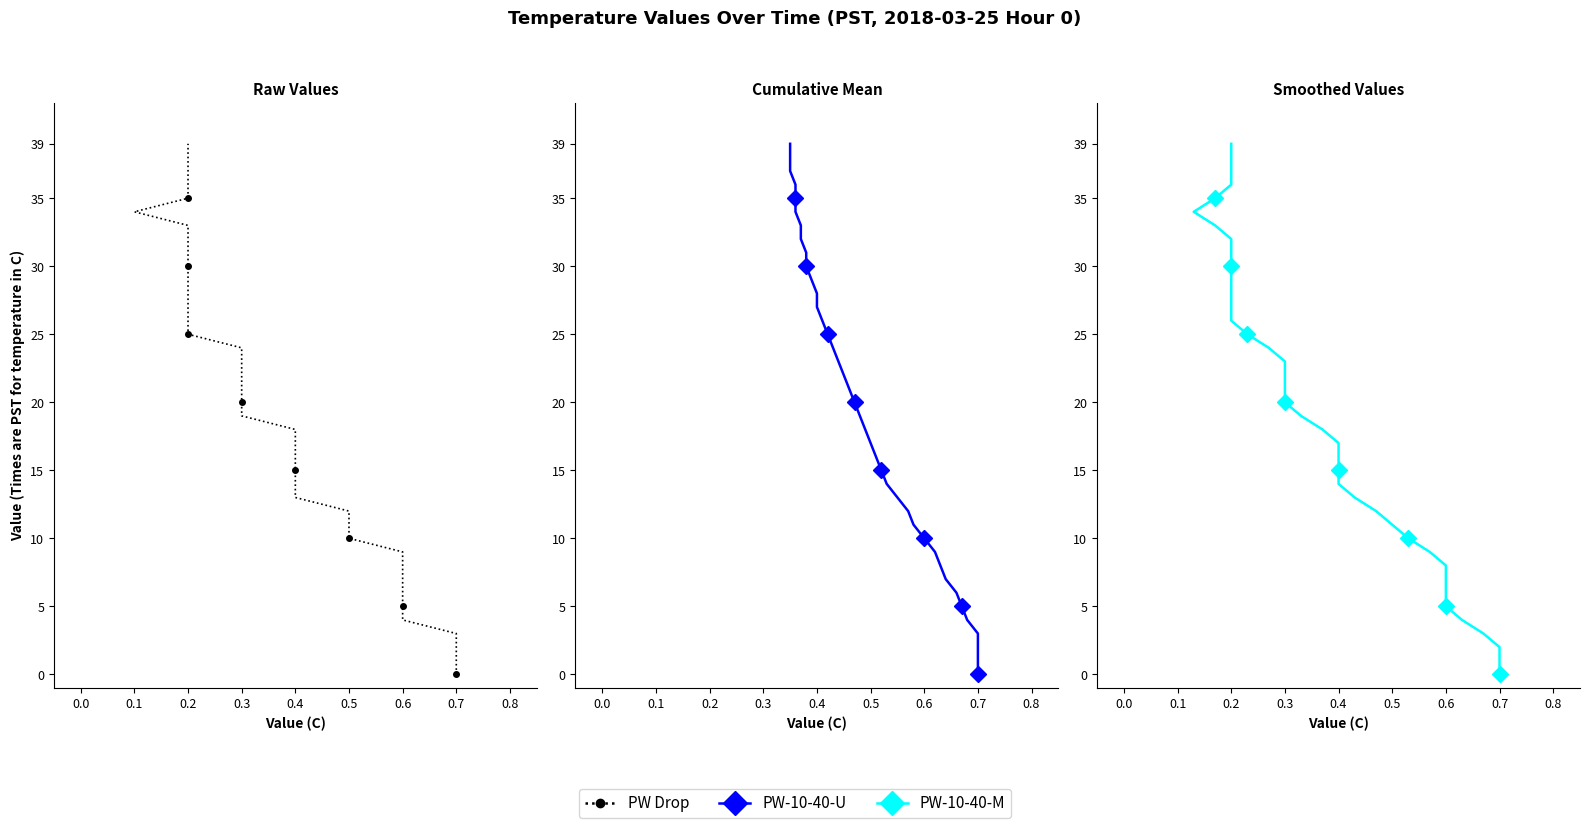

What is the label of the 4th point from the left?

0.2